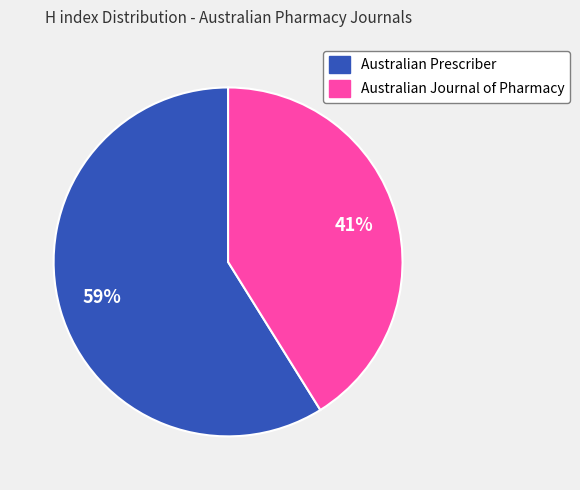

Which slice is the largest?

Australian Prescriber